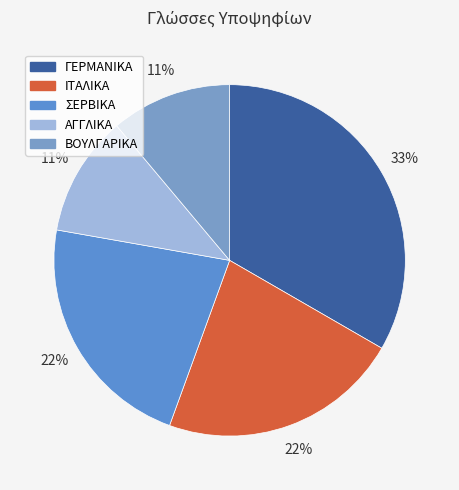

Which slice is the largest?

ΓΕΡΜΑΝΙΚΑ